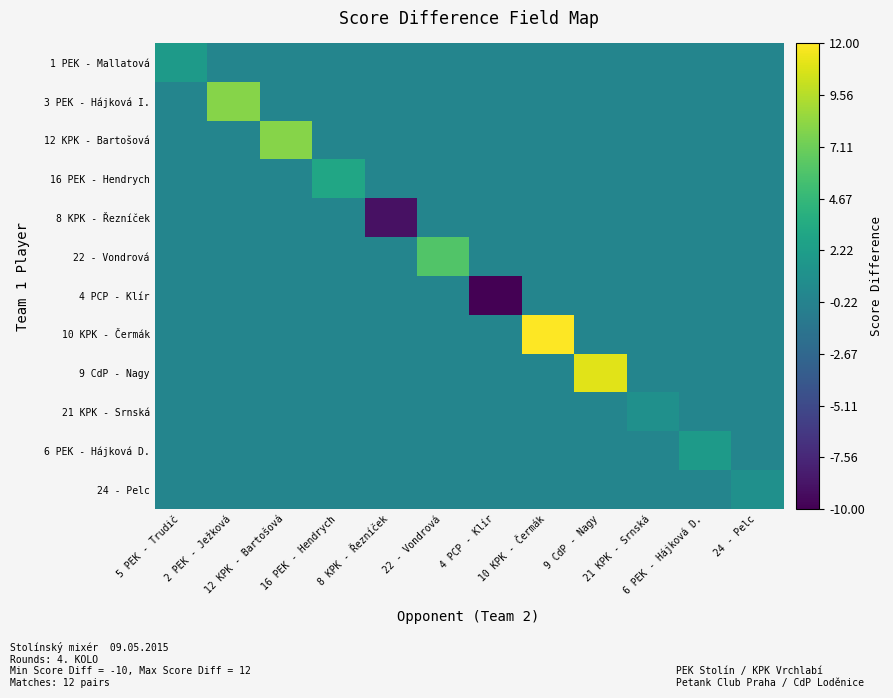

At which category does the chart reach its minimum across all series?

4 PCP - Klír